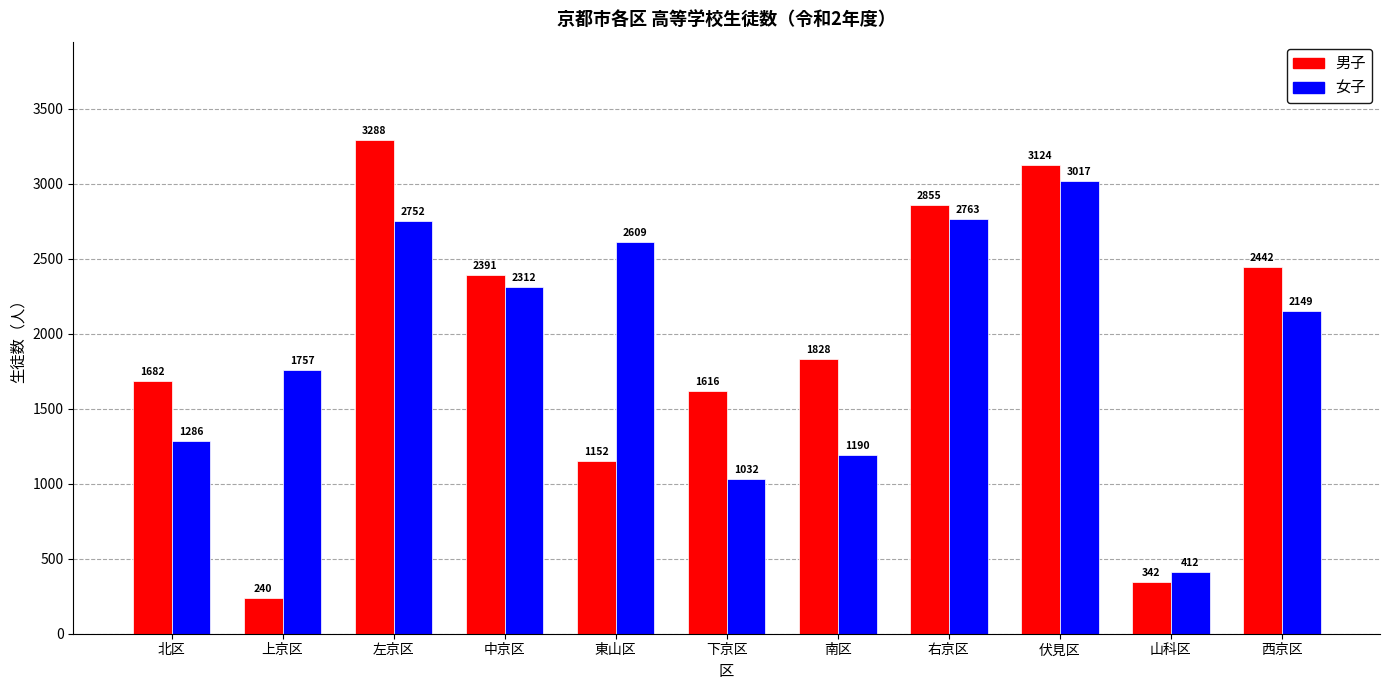

True or false: 女子 has a value of 2752 at 左京区.

True